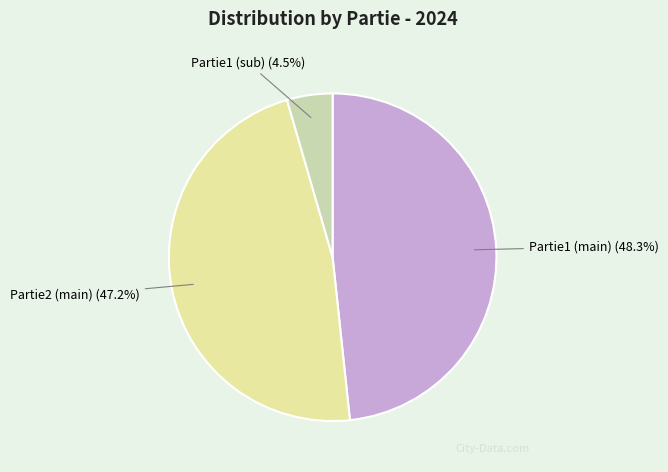

What is the largest slice in the pie chart?

Partie1